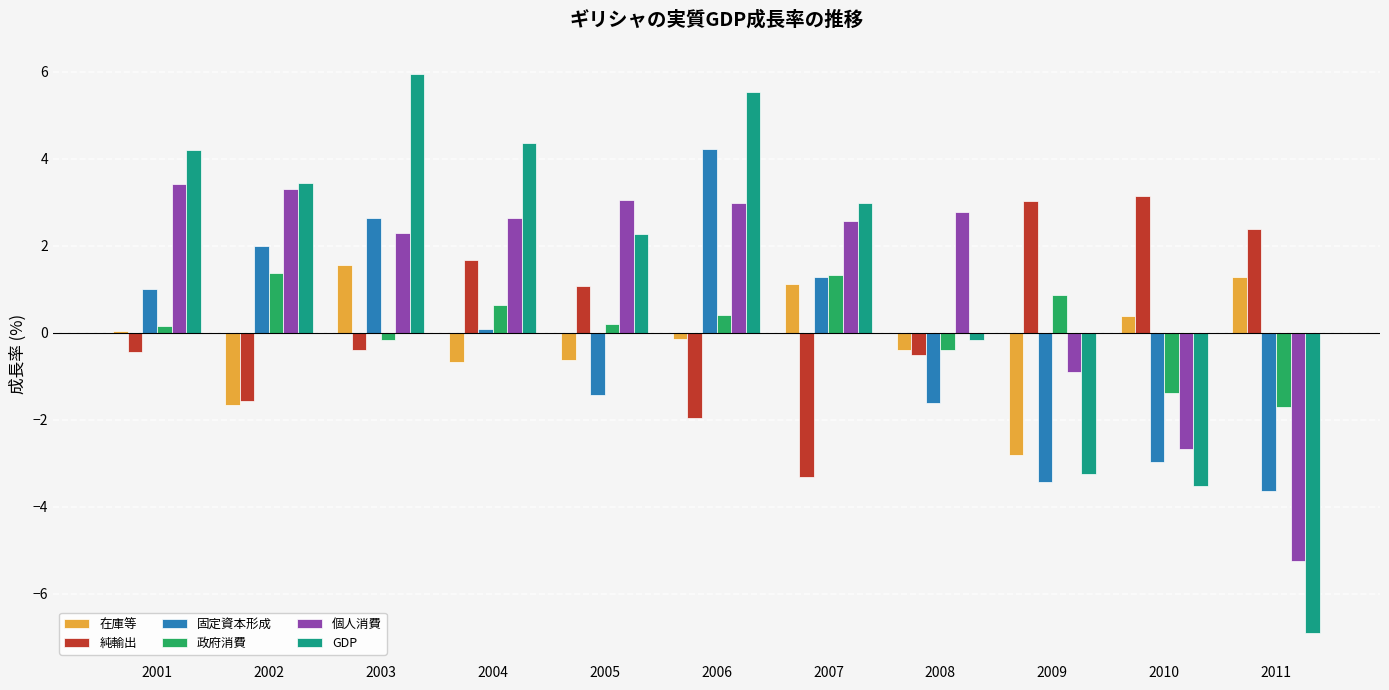

What is the total value across all series at 2002?

6.9